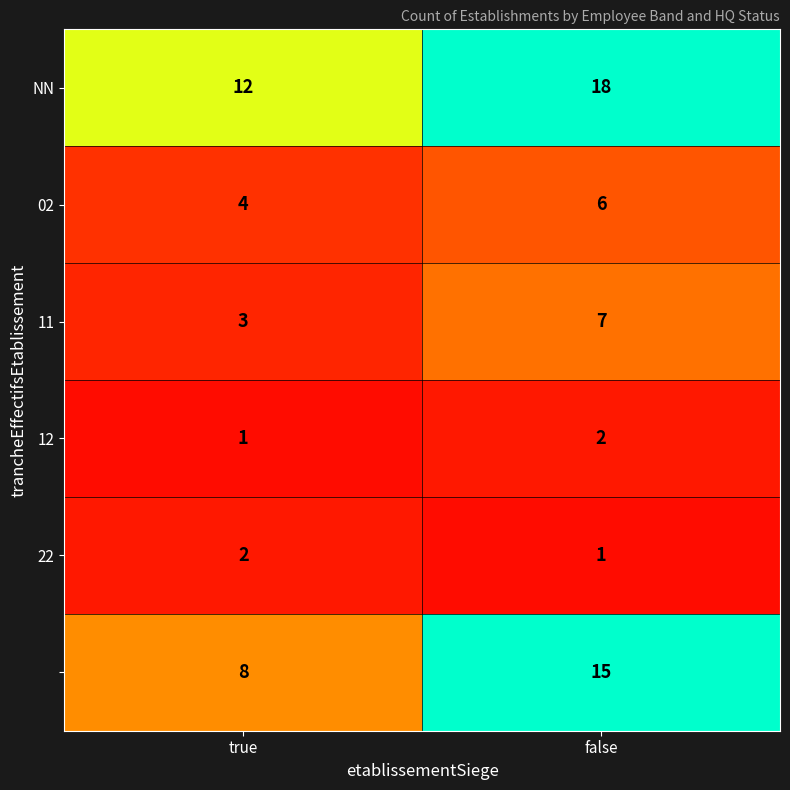

What is the difference between the highest and lowest values at false?

17